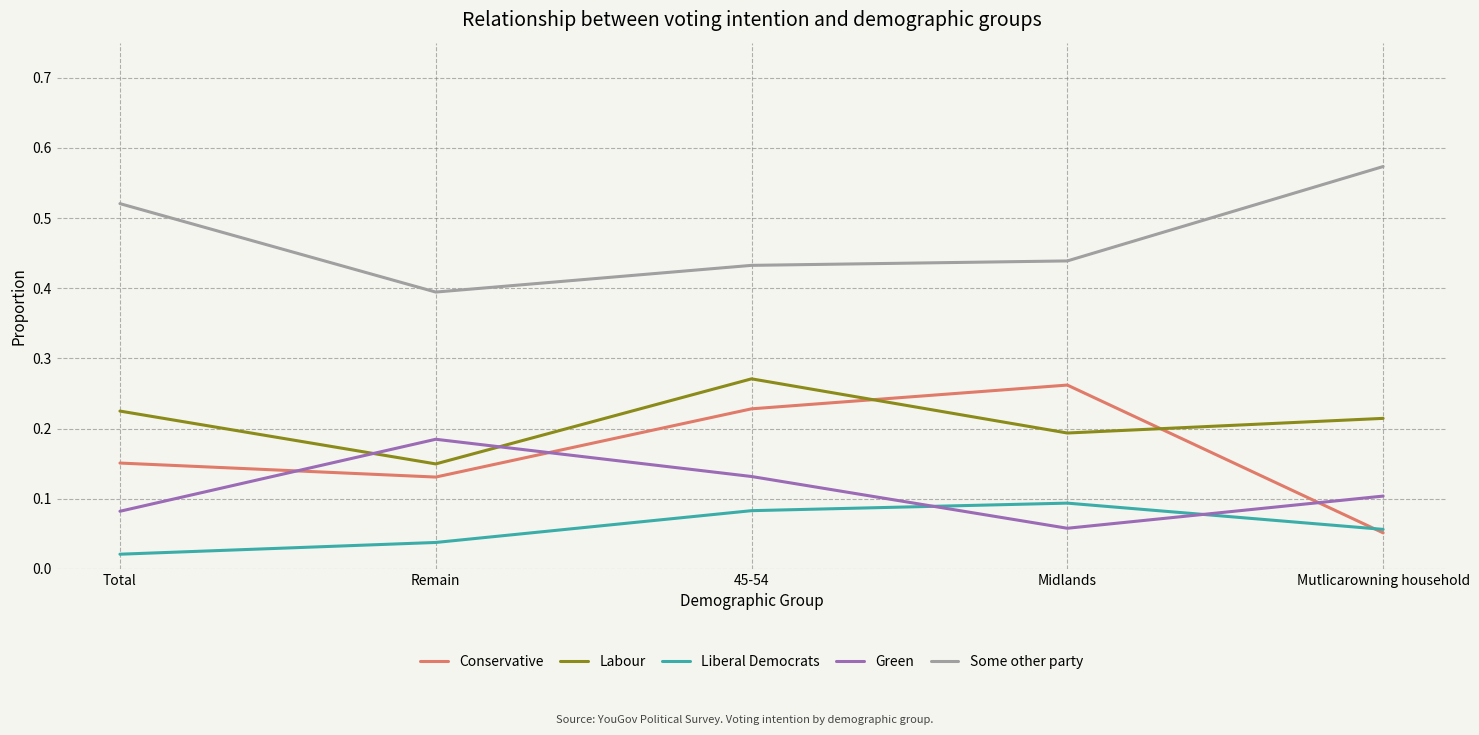

At which label is Liberal Democrats closest to 0?

Total